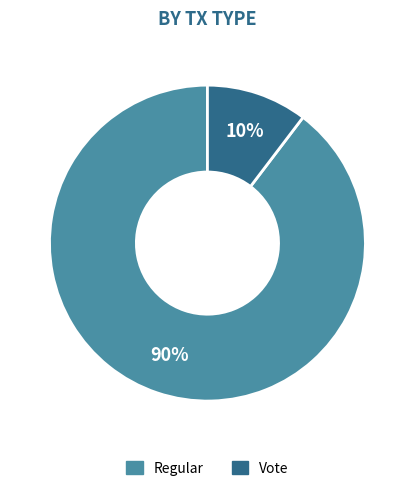

To the nearest percent, what is the average slice percentage?

50%